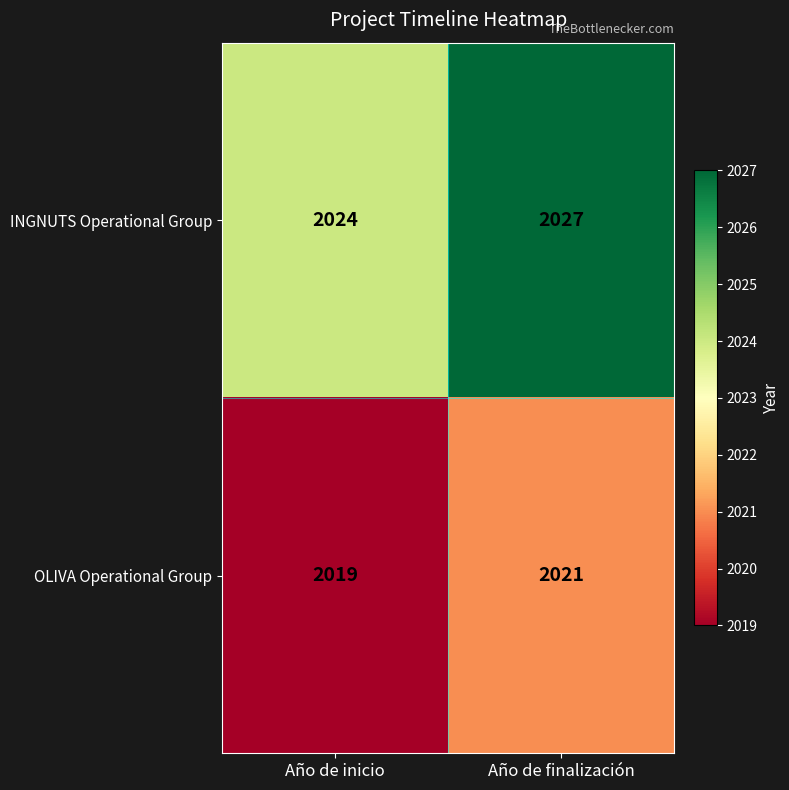

Reading left to right, list all the values displayed in this chart.

INGNUTS Operational Group: 2024	2027
OLIVA Operational Group: 2019	2021